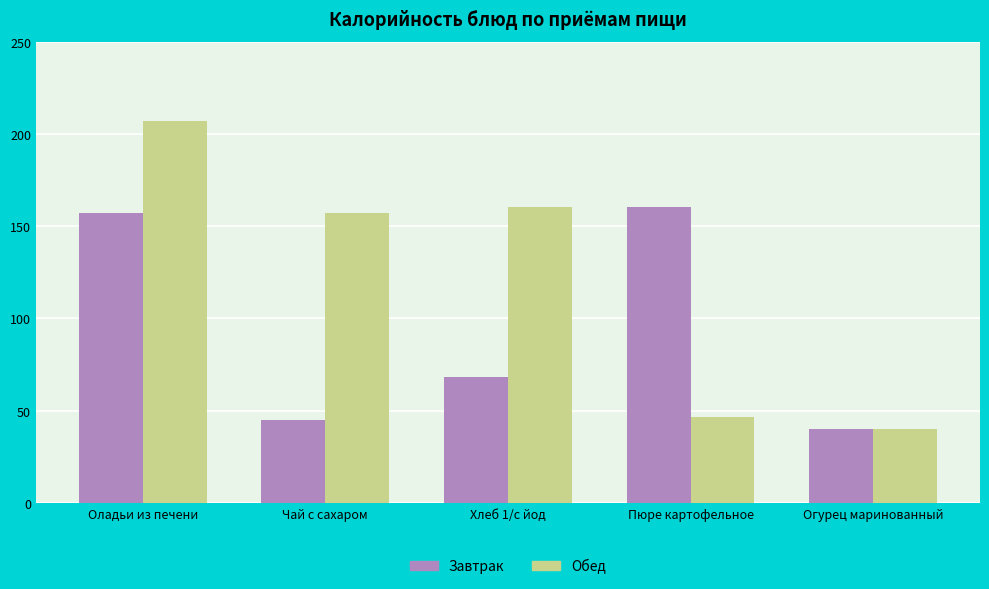

Which category has the lowest value in the Завтрак series?

Огурец маринованный